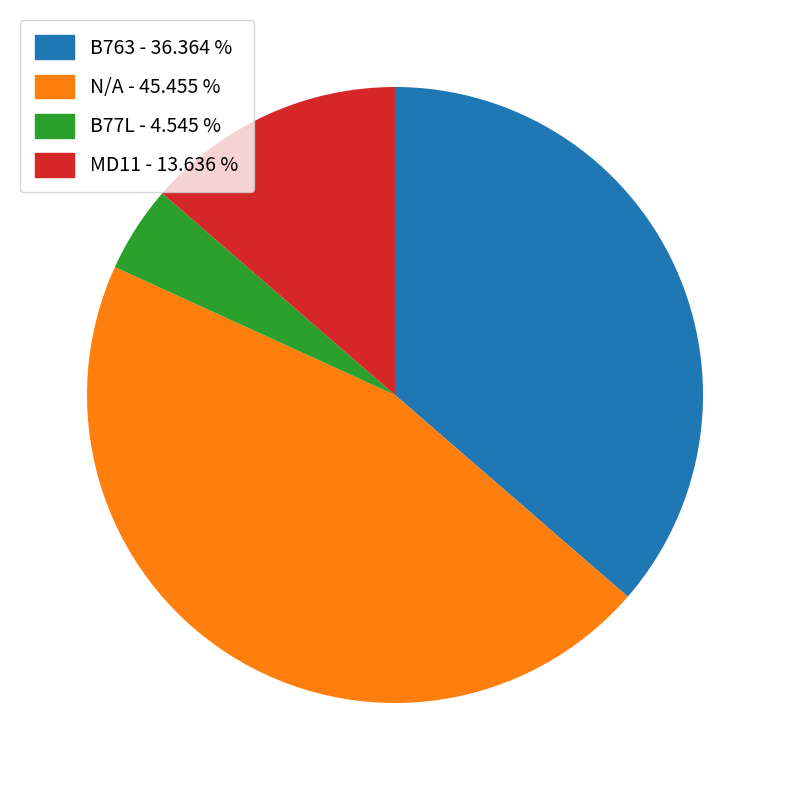

Is there any slice that represents more than half of the pie?

No